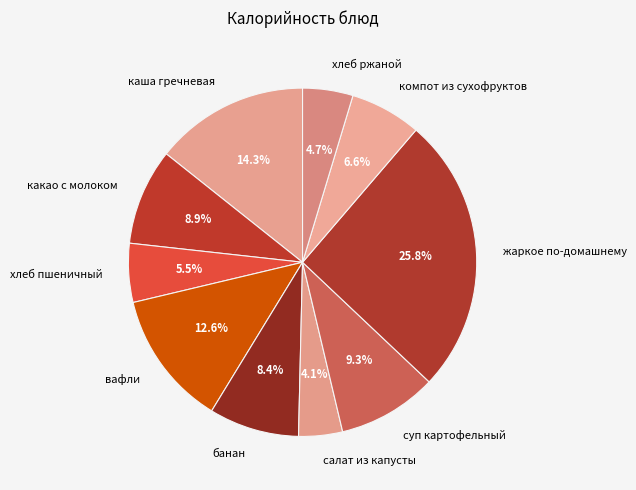

Does any single category account for the majority?

No